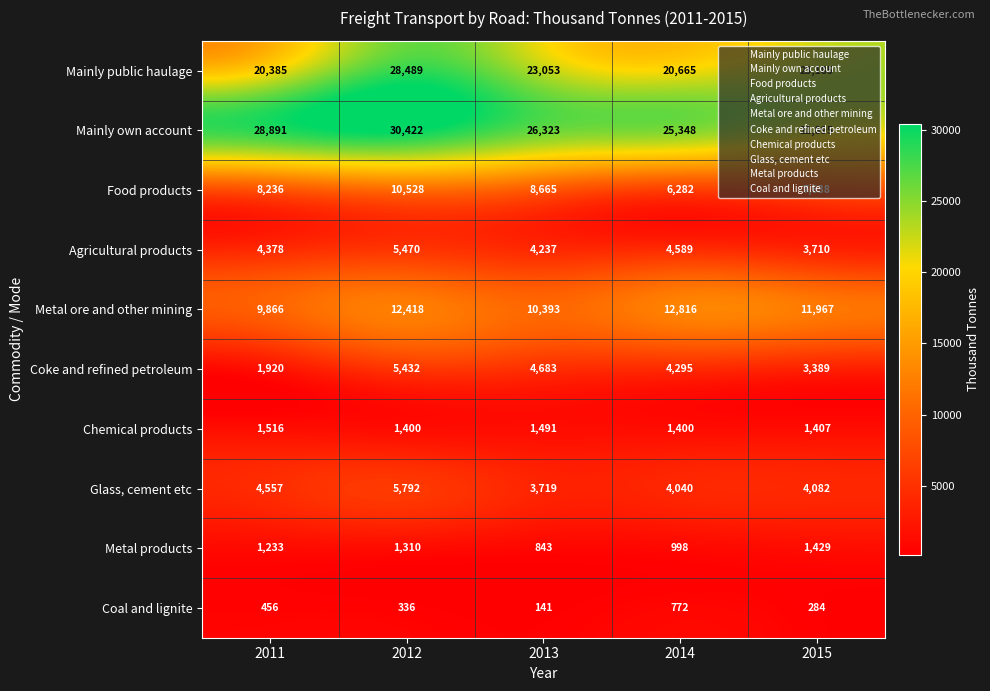

What is the difference between the highest and lowest values at 2015?

22901